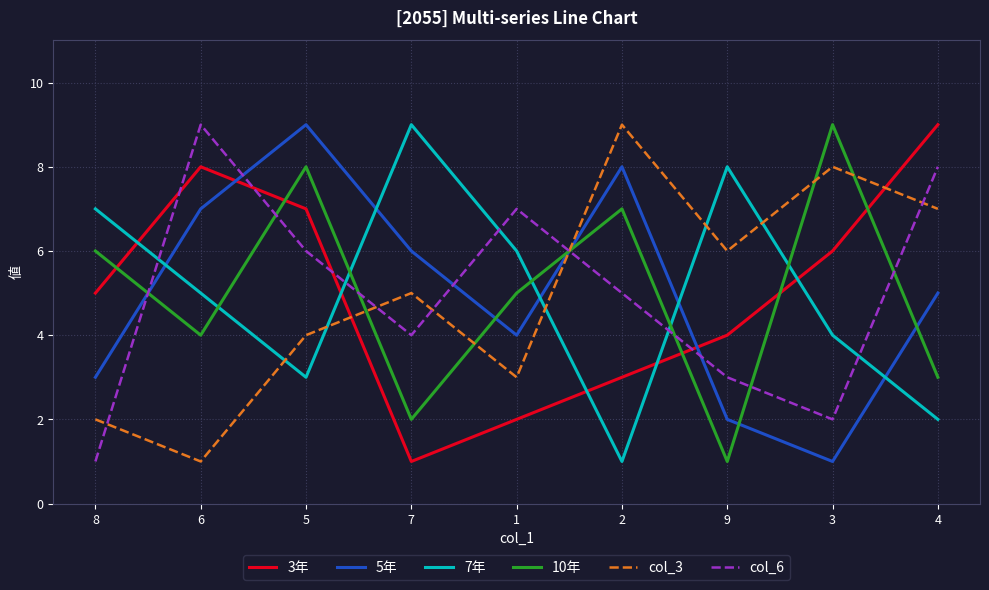

Between 6 and 1, which series saw the biggest shift?

3年